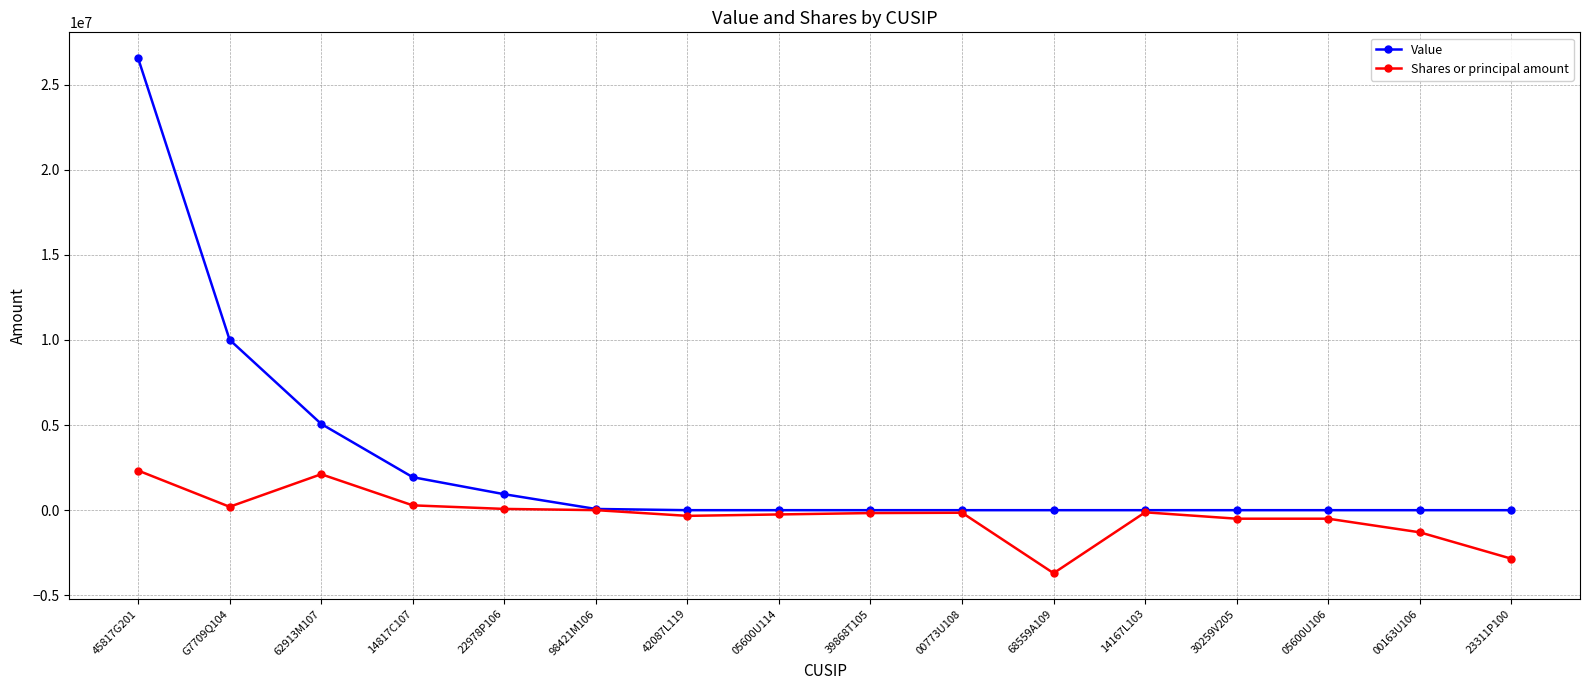

What is the minimum value for Shares or principal amount?

-3700542